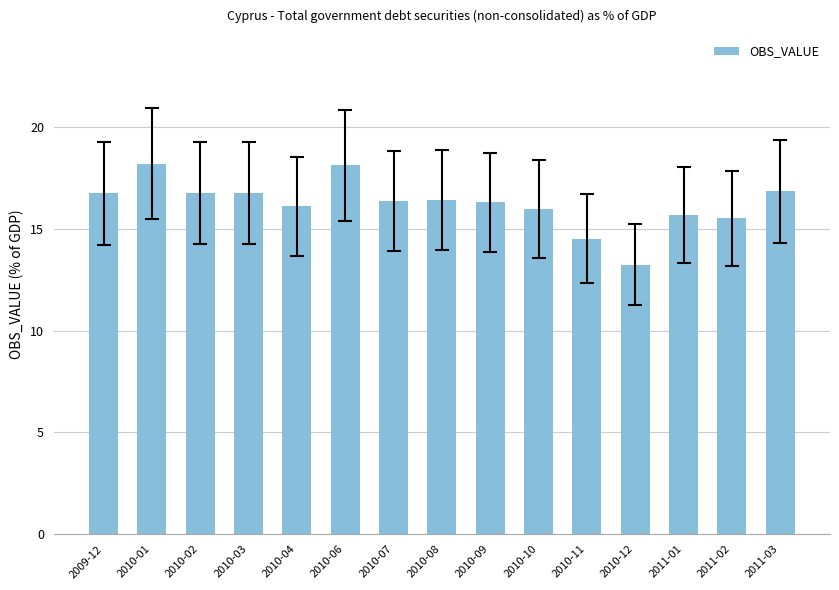

What is the maximum value shown in the chart?

18.2